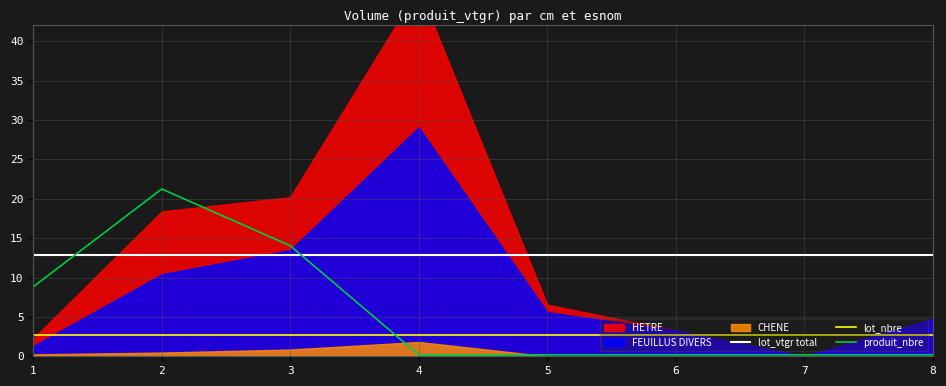

True or false: lot_nbre and lot_vtgr total cross at least once.

False